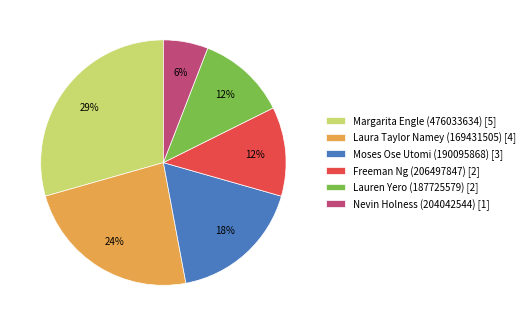

Is the sum of Nevin Holness (204042544) and Lauren Yero (187725579) greater than half?

No